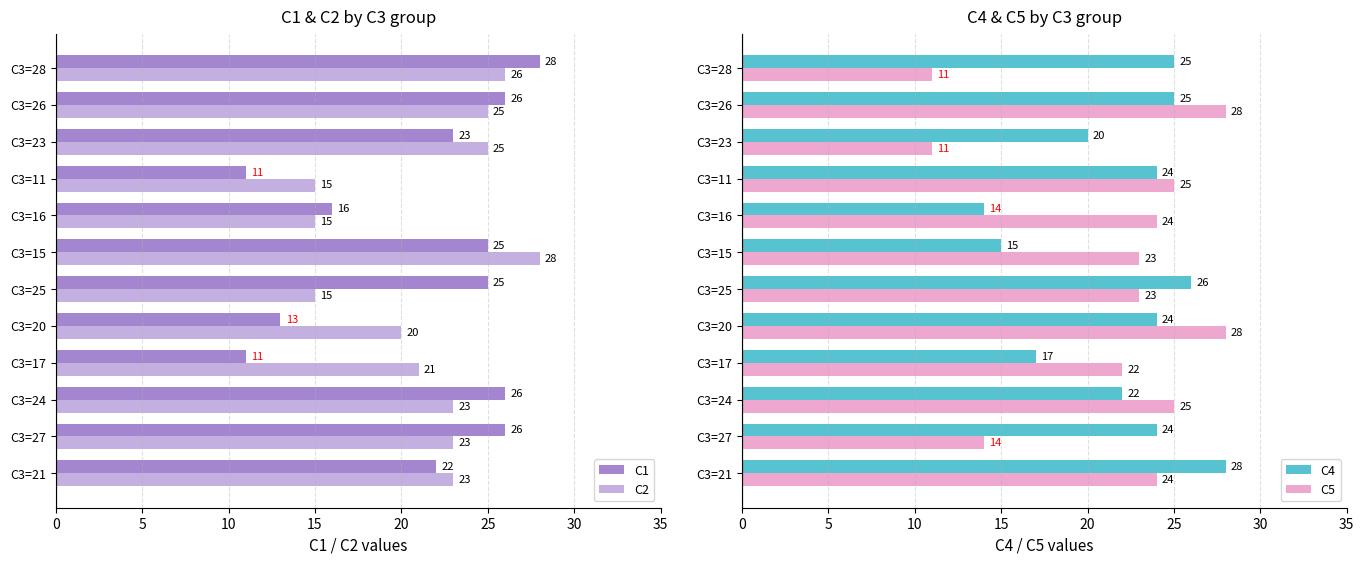

At how many categories does at least one series exceed 24?

10